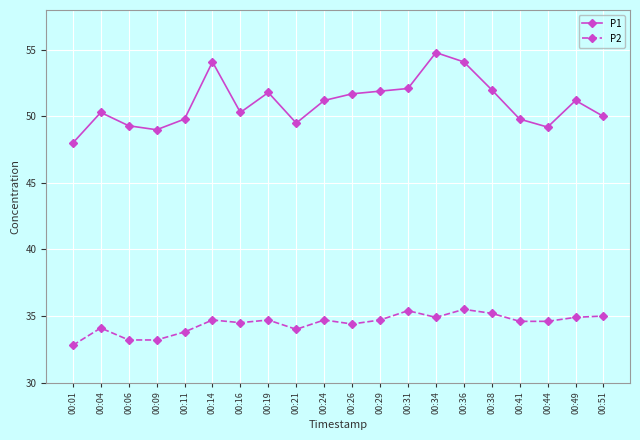

What is the total value across all series at 00:16?

84.8